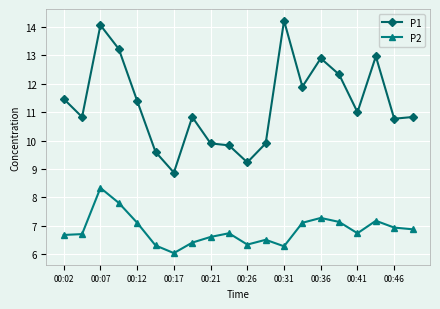

What are all the series names shown in the legend?

P1, P2